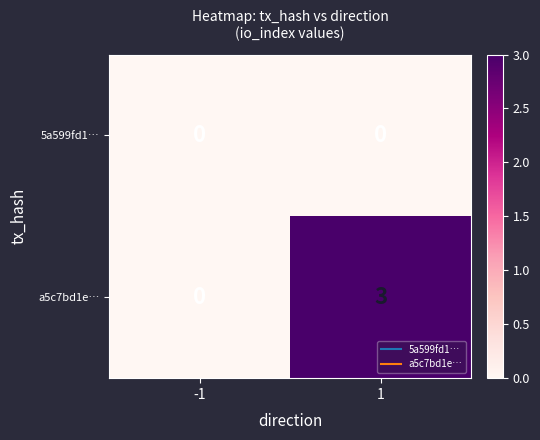

Reading left to right, transcribe all the data shown in this chart.

5a599fd1…: -1=0	1=0
a5c7bd1e…: -1=0	1=3